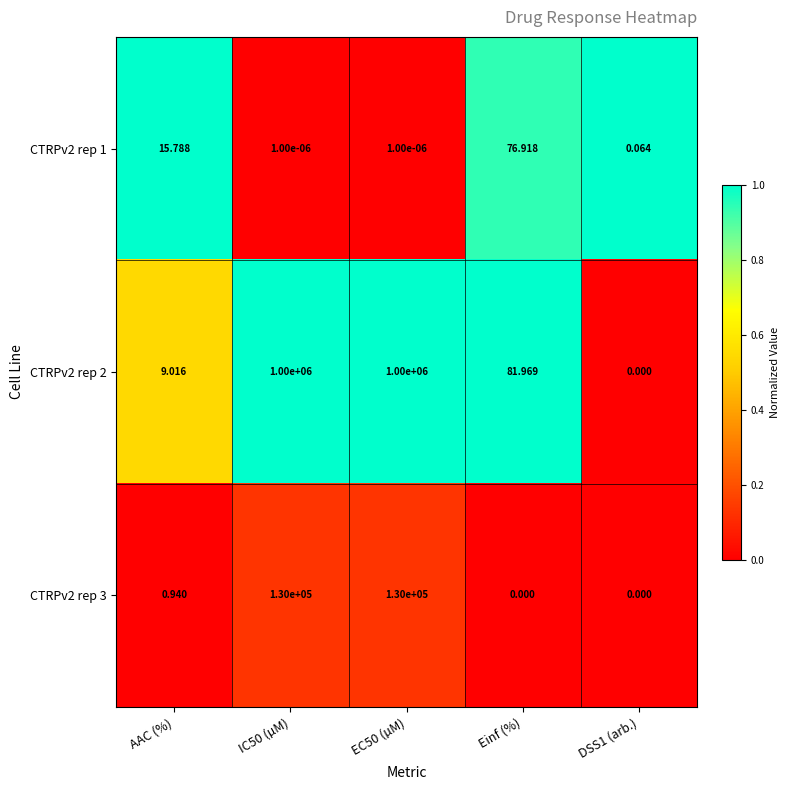

Is the value of CTRPv2 rep 1 at EC50 (µM) greater than the value of CTRPv2 rep 3 at AAC (%)?

No